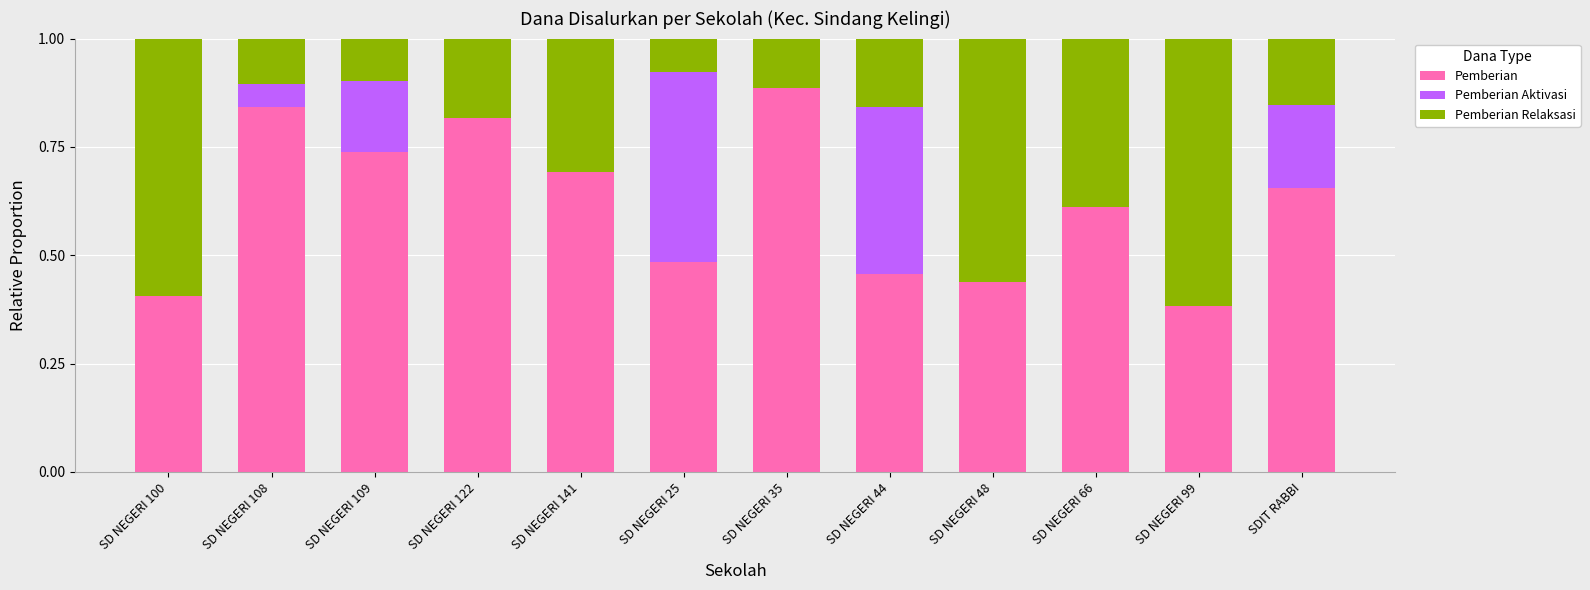

True or false: Pemberian has a value of 0.2 at SD NEGERI 25.

False